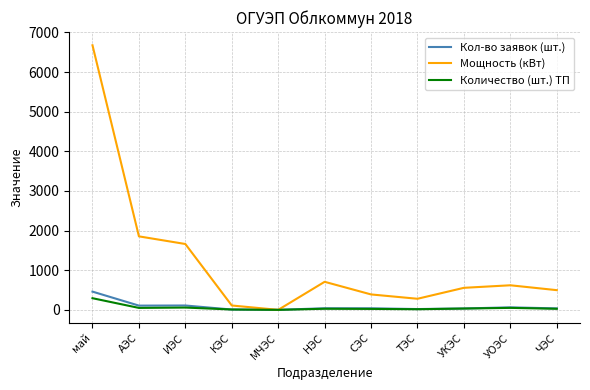

The Мощность (кВт) series shows 707.7 at НЭС. True or false?

True